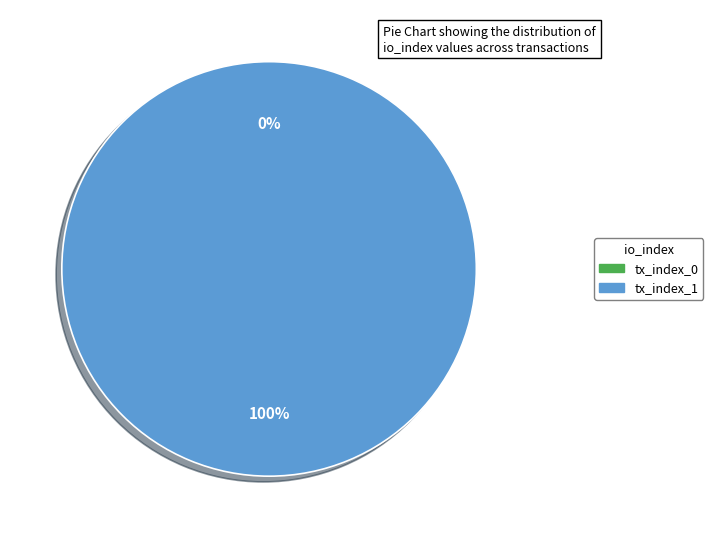

To the nearest percent, what portion does tx_index_1 represent?

100%